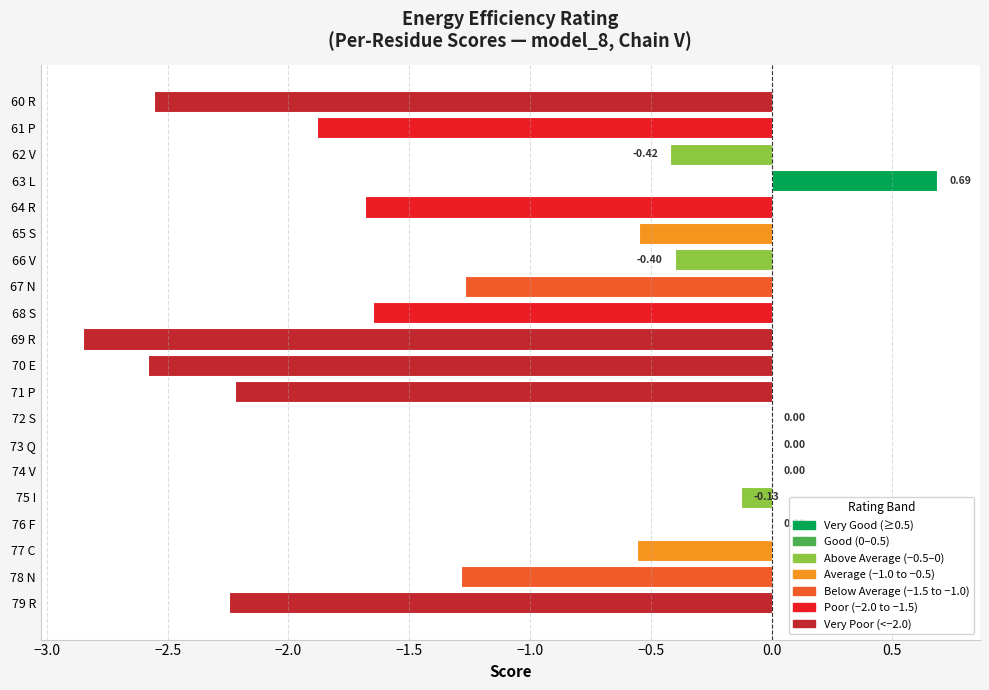

What is the sum of all values?

-21.6